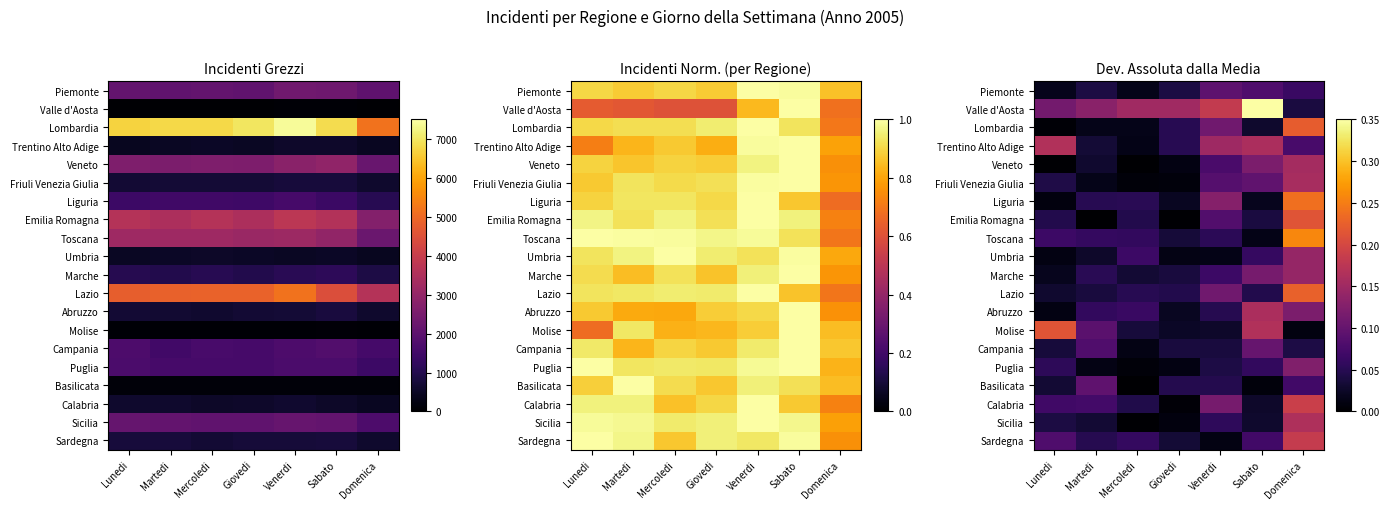

What is the total value across all series at Lunedi?

1.1